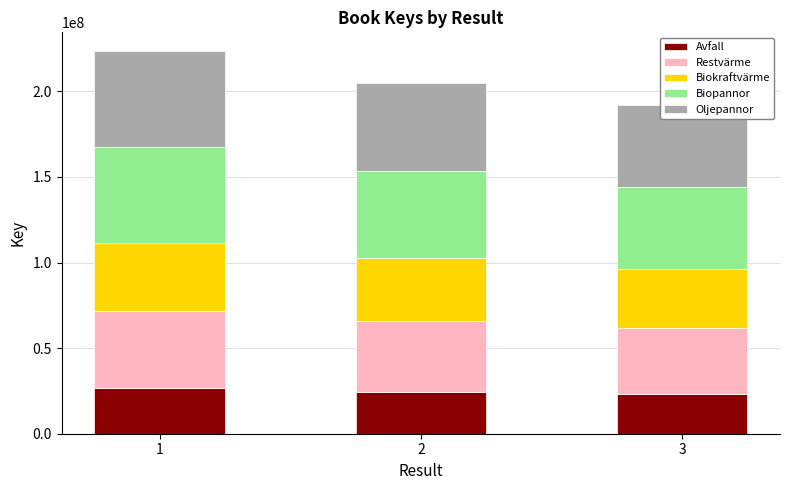

How many bars are there in each group?

5